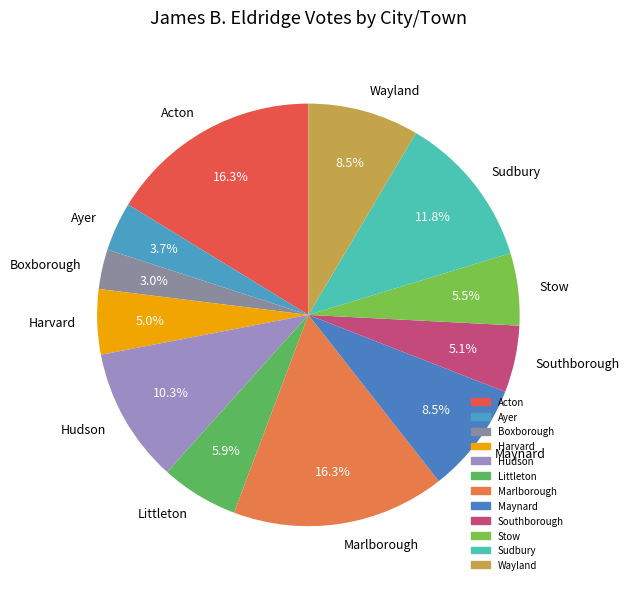

Which has a higher value, Harvard or Stow?

Stow